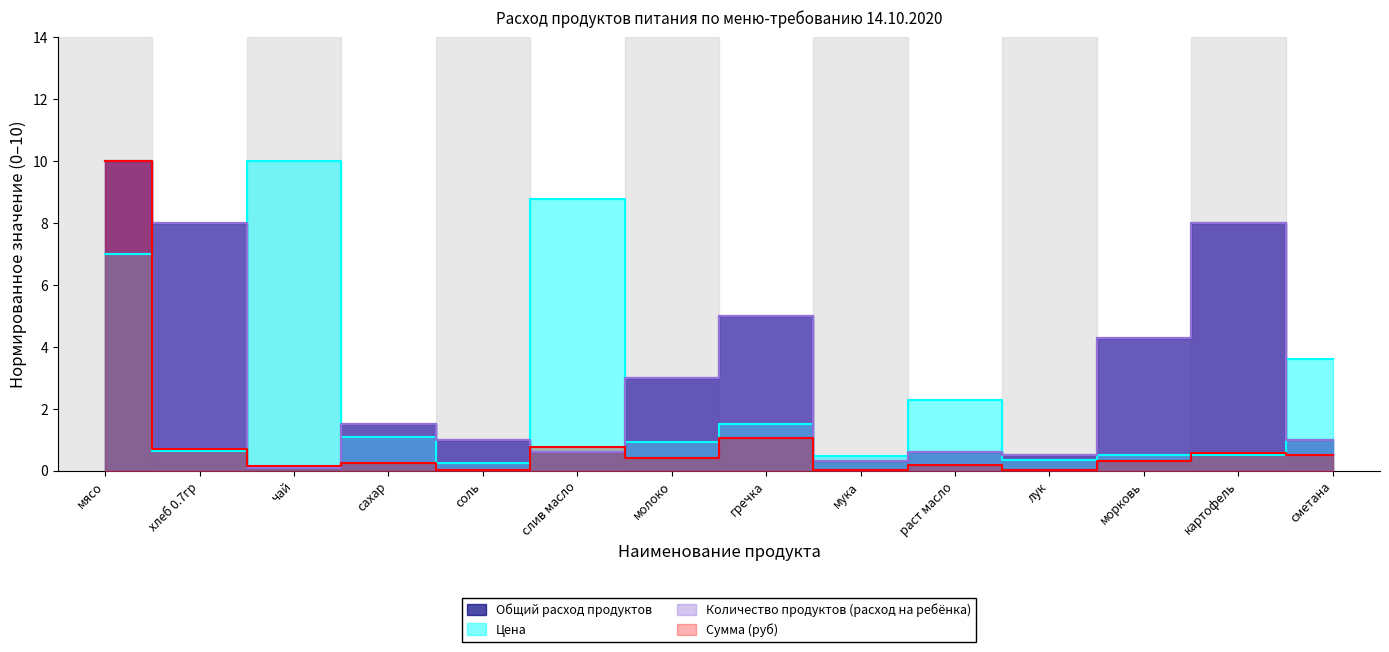

Which category has the lowest value across all series?

мука